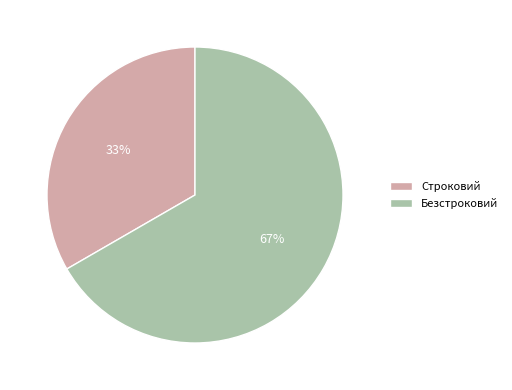

Which has a higher value, Безстроковий or Строковий?

Безстроковий